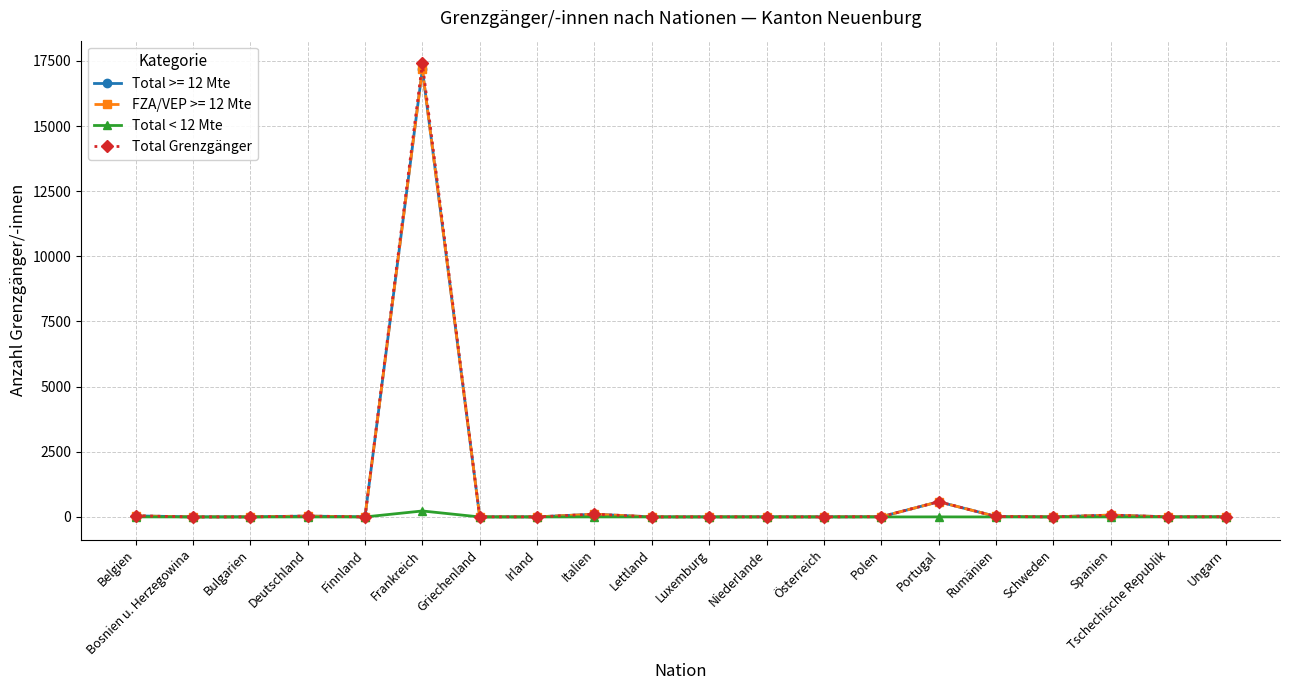

Is it true that Total Grenzgänger equals 106 at Italien?

True